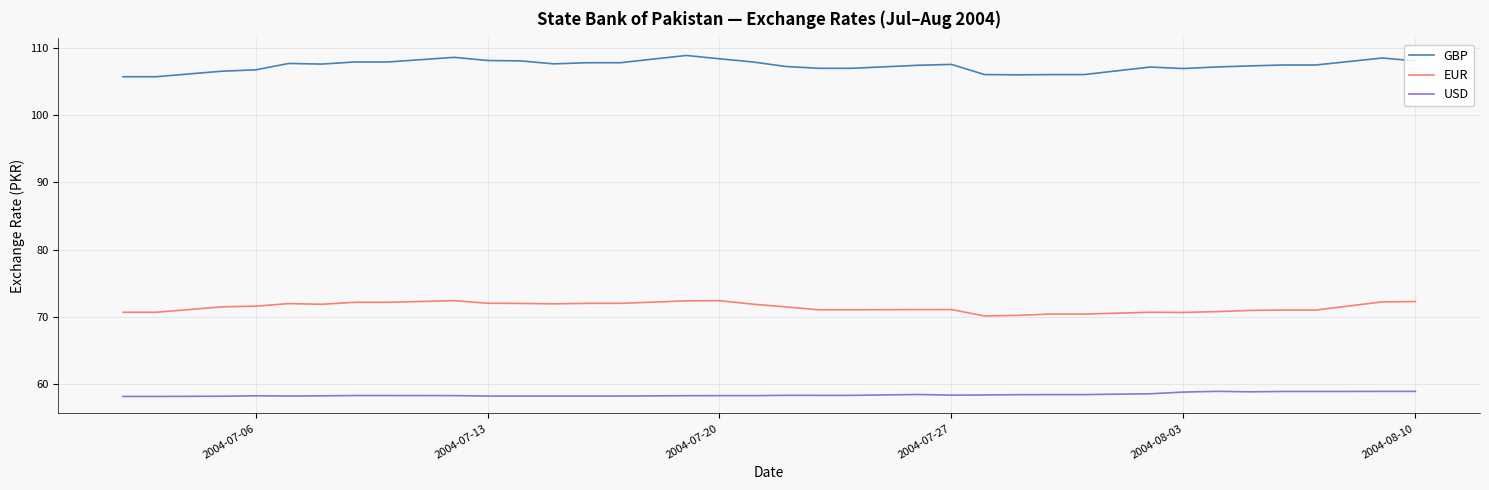

List the series in order of their overall mean, highest first.

GBP, EUR, USD